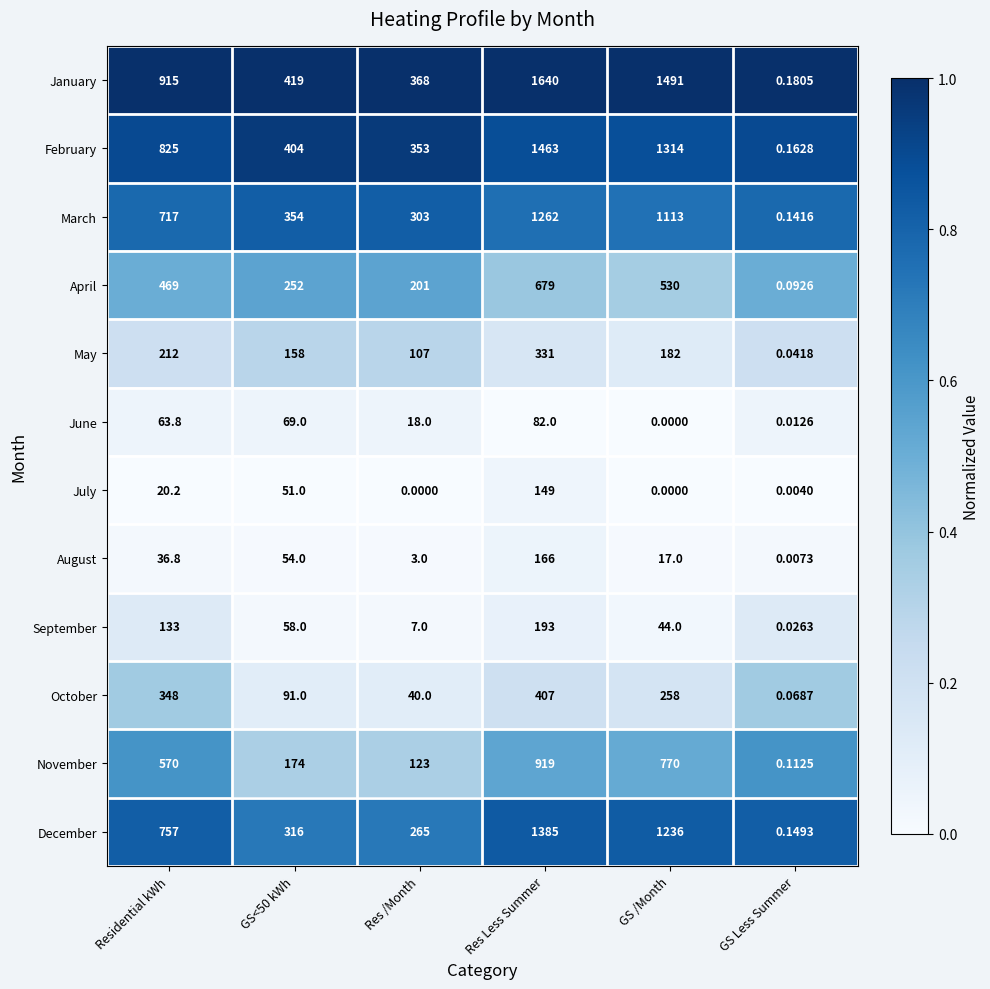

Rank the series by their maximum value, from lowest to highest.

June, July, August, September, May, October, April, November, March, December, February, January